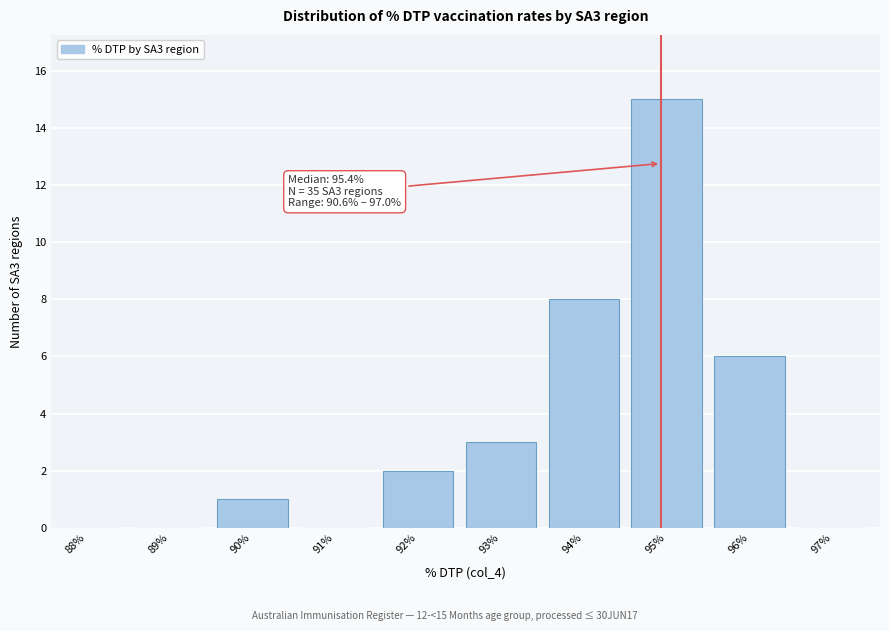

Reading right to left, transcribe all the data shown in this chart.

97%=0	96%=6	95%=15	94%=8	93%=3	92%=2	91%=0	90%=1	89%=0	88%=0